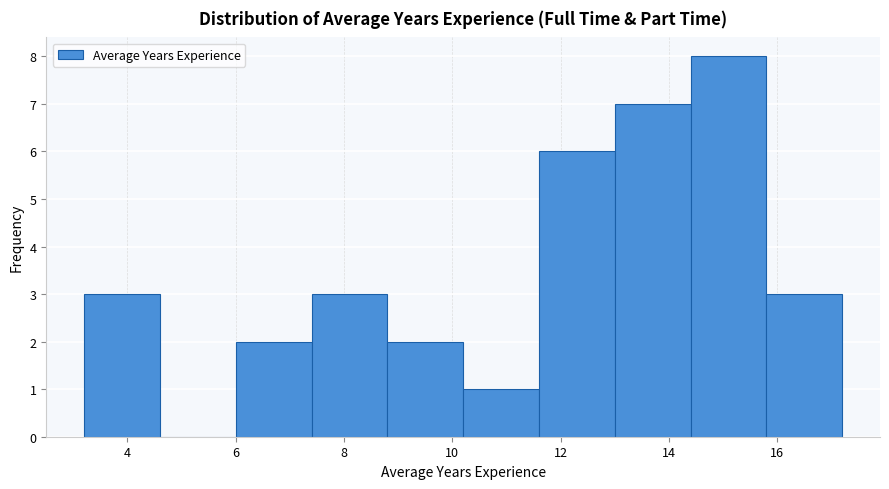

Reading left to right, list every bar in this chart as the range it spans on the x-axis followed by its height. The values are not printed on the chart, so give them approximately, as read against the axis.

3.2 to 4.6: 3
4.6 to 6.0: 0
6.0 to 7.4: 2
7.4 to 8.8: 3
8.8 to 10.2: 2
10.2 to 11.6: 1
11.6 to 13.0: 6
13.0 to 14.4: 7
14.4 to 15.8: 8
15.8 to 17.2: 3